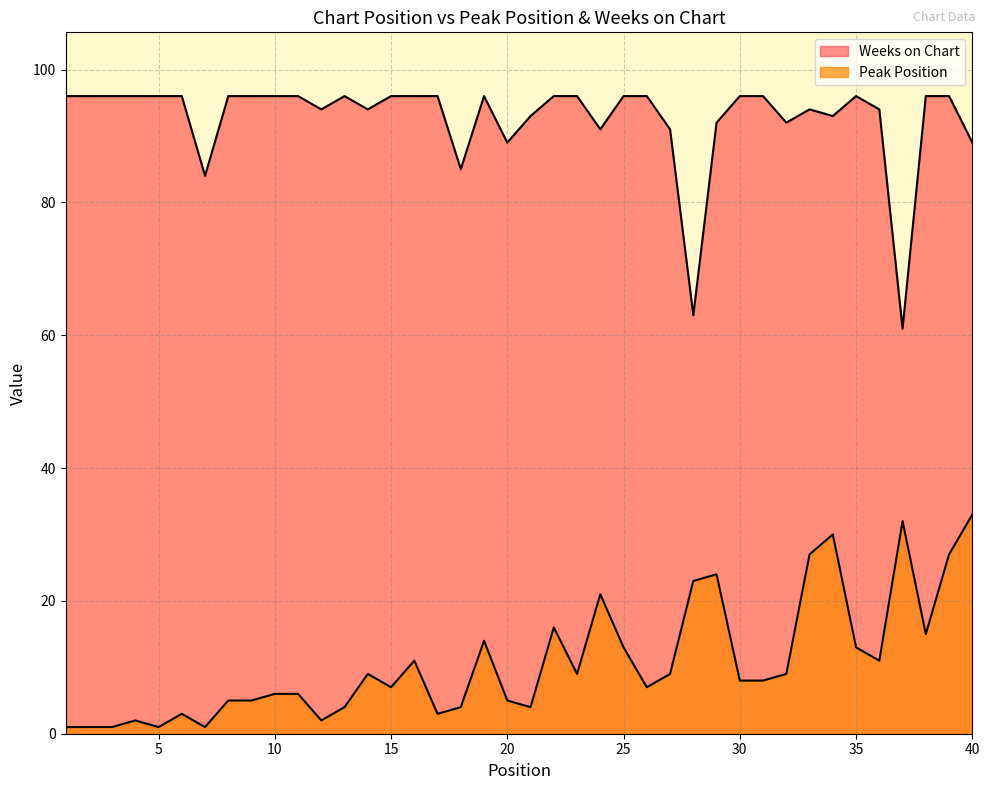

At which category does Weeks on Chart reach its first local peak?

13